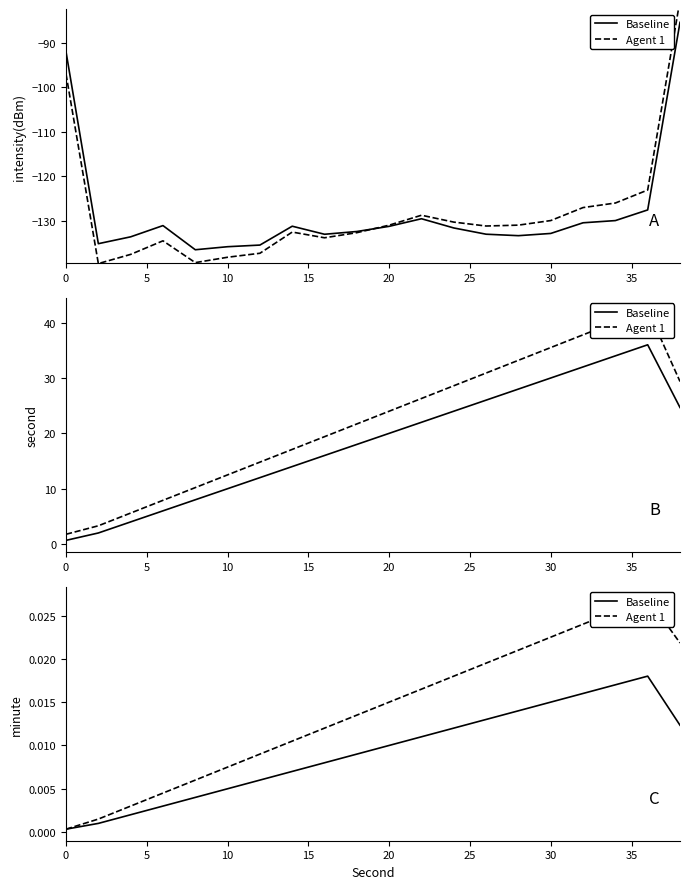

What is the sum of all Agent 1 values?

0.3